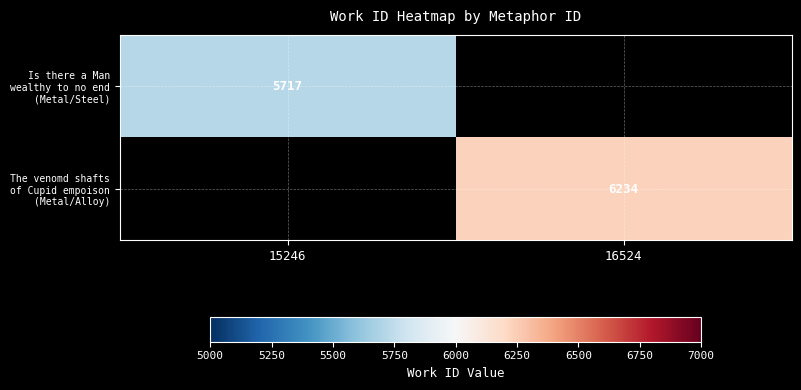

What is the total value across all series at 15246?

5717